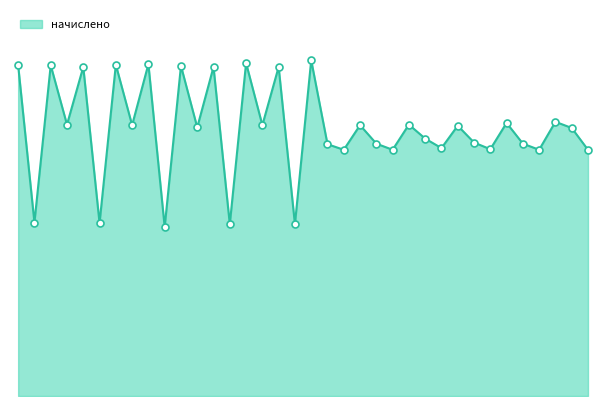

Is this an area chart (filled region under the line)?

Yes